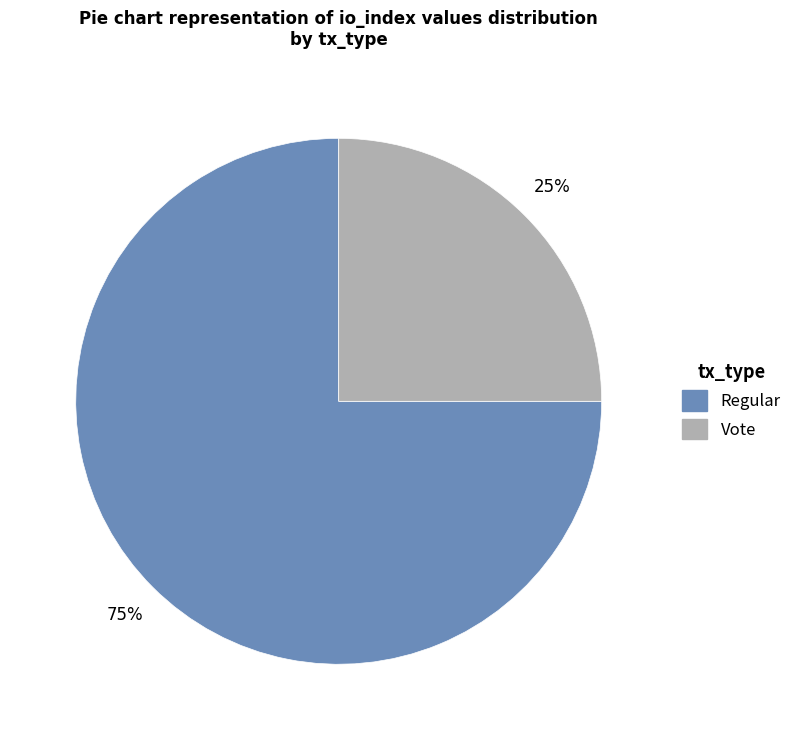

Do Vote and Regular together represent more than half of the pie?

Yes